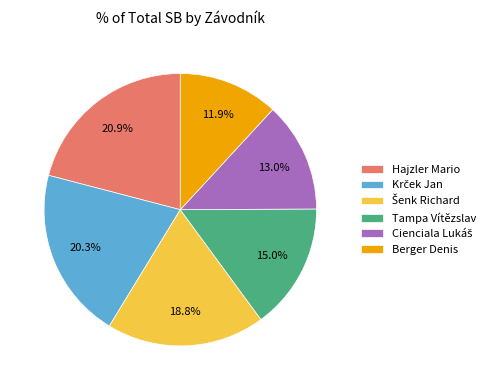

Is it true that Tampa Vítězslav is 15% of the pie?

True